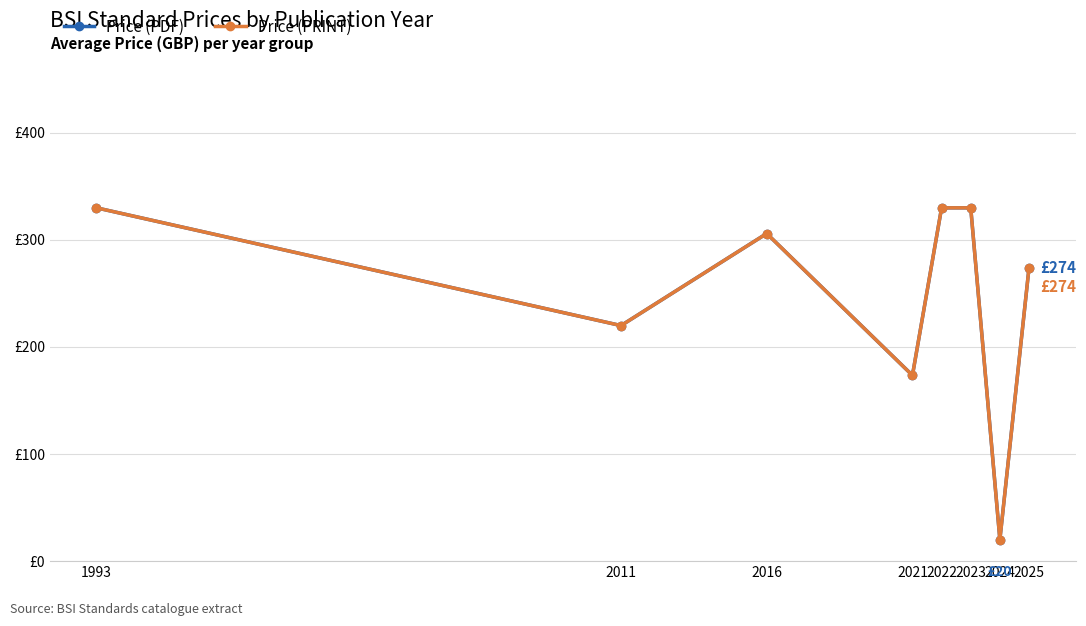

Where is Price (PDF) nearest to the value 175?

2021